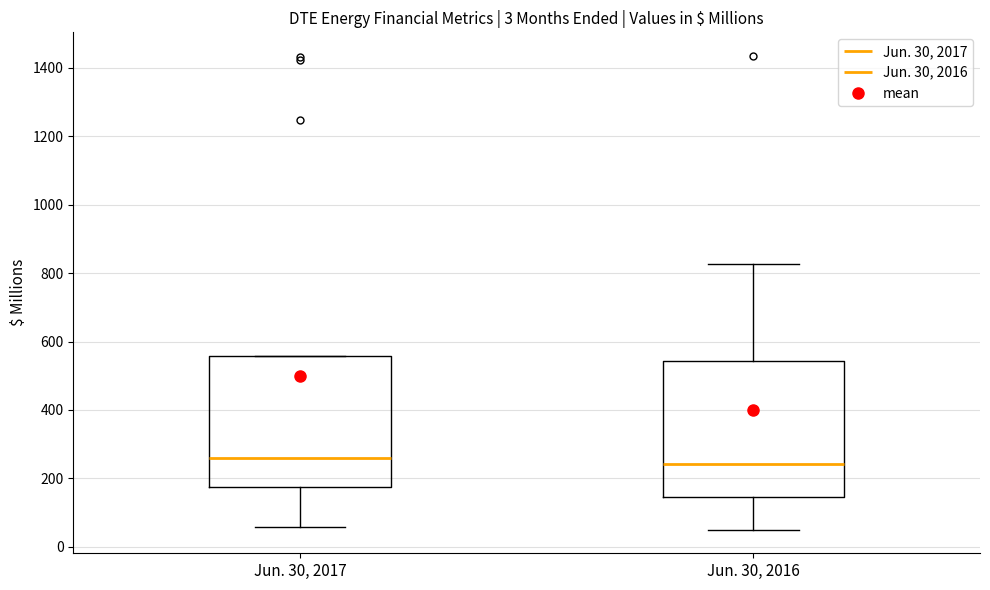

Reading left to right, transcribe this box plot: for each box, give where its median line is, the range the box spans, and where its two whiskers end, as read against the y-axis. The values are not printed on the chart, so give them approximately, as read against the axis.

Jun. 30, 2017: median 260, box 180 to 560, whiskers 60 to 560
Jun. 30, 2016: median 240, box 140 to 540, whiskers 60 to 820